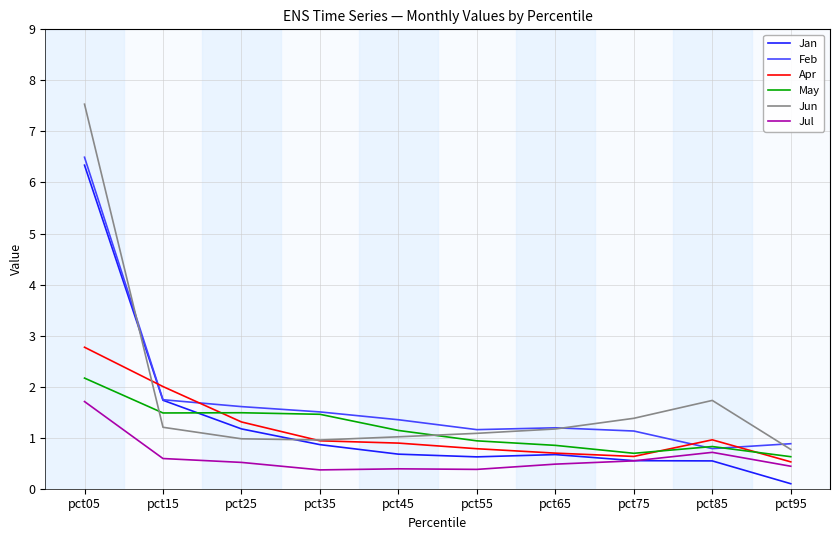

Count the number of categories in the chart.

10